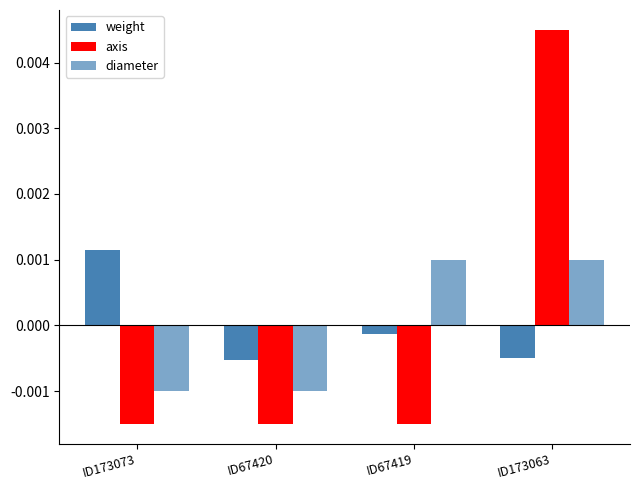

Which series has the largest total across all categories?

axis